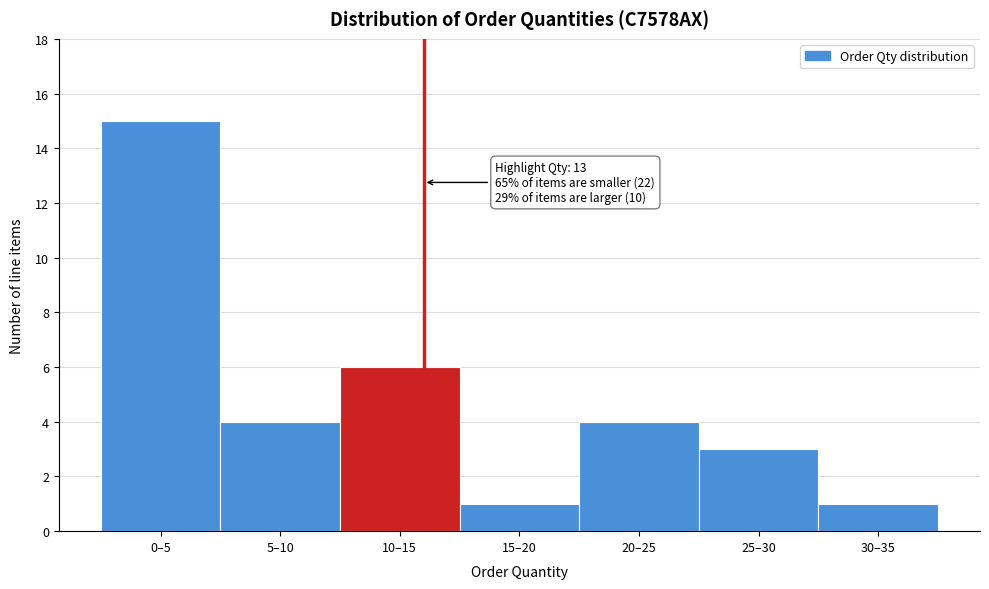

Reading right to left, what are all the values shown in this chart?

1	3	4	1	6	4	15